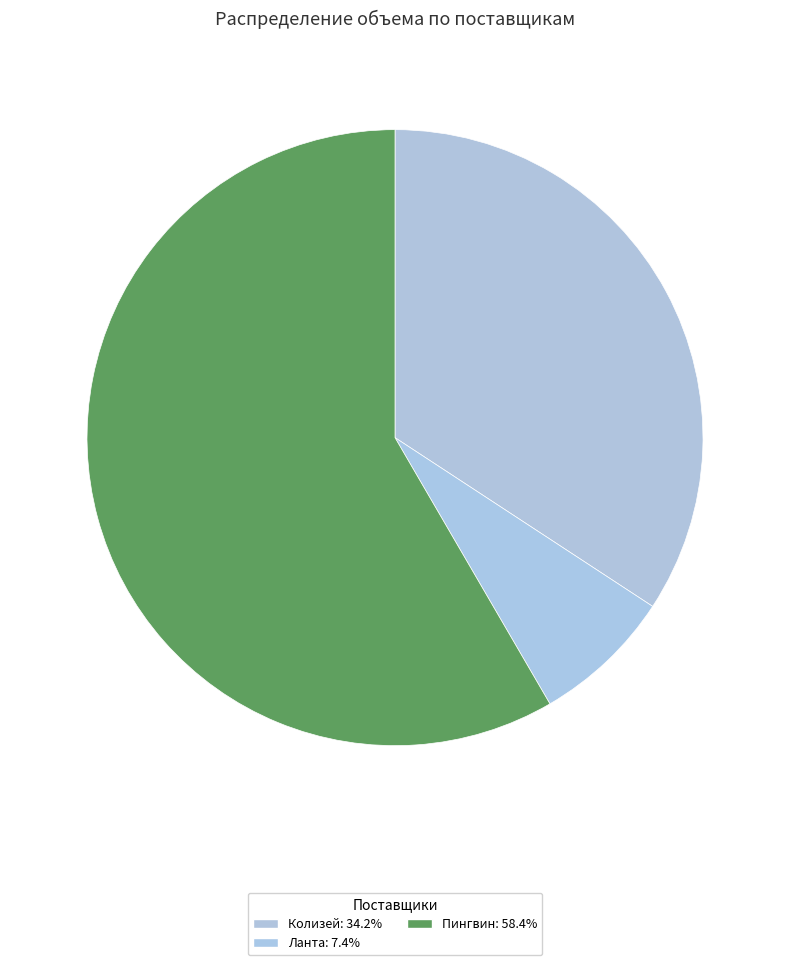

To the nearest percent, what is the difference between the Колизей and Пингвин slice percentages?

24%